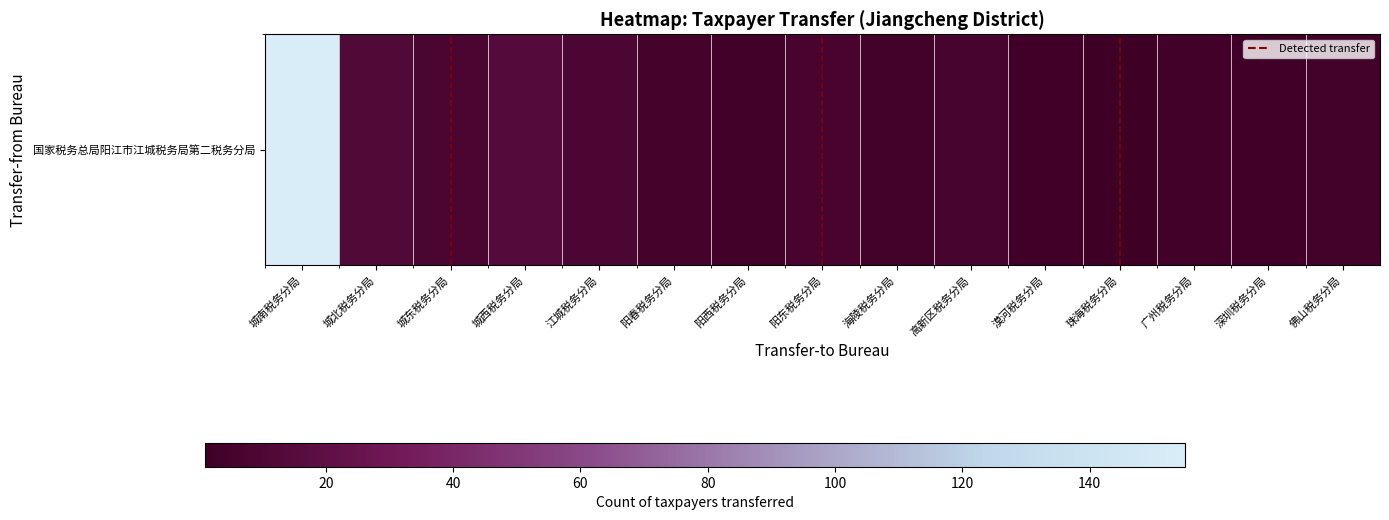

Which label corresponds to the largest value in the chart?

城南税务分局